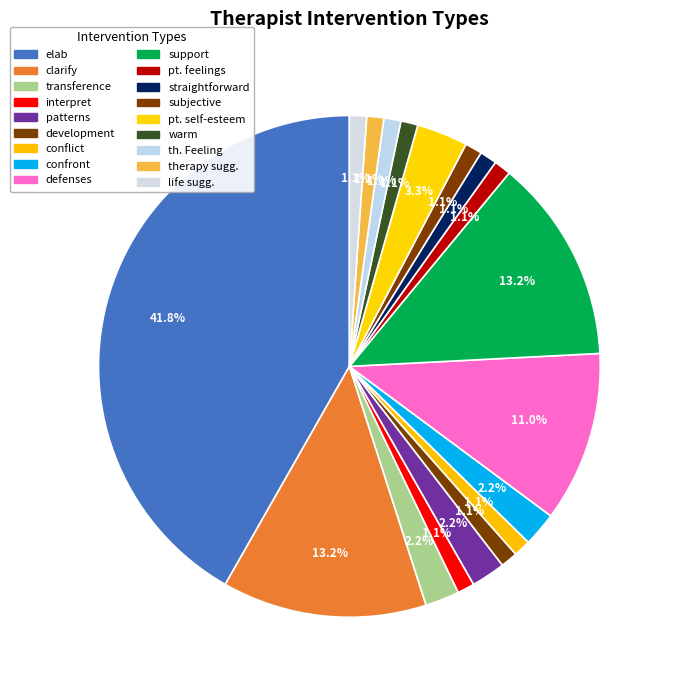

Rank the categories by value from lowest to highest.

interpret, development, conflict, pt. feelings, straightforward, subjective, warm, th. Feeling, therapy sugg., life sugg., transference, patterns, confront, pt. self-esteem, defenses, clarify, support, elab